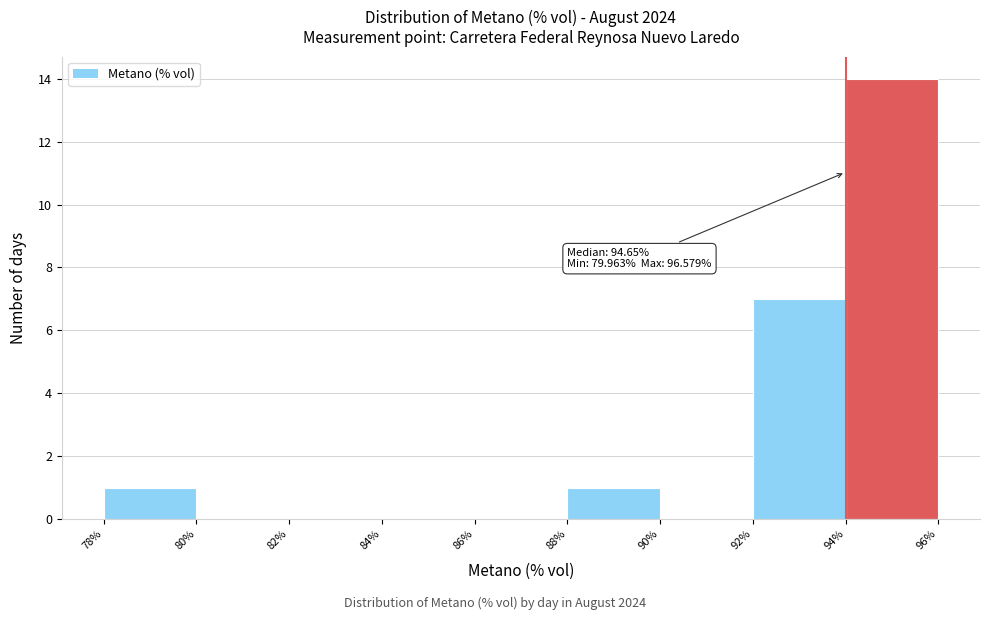

Which range on the x-axis has the tallest bar?

94% to 96%